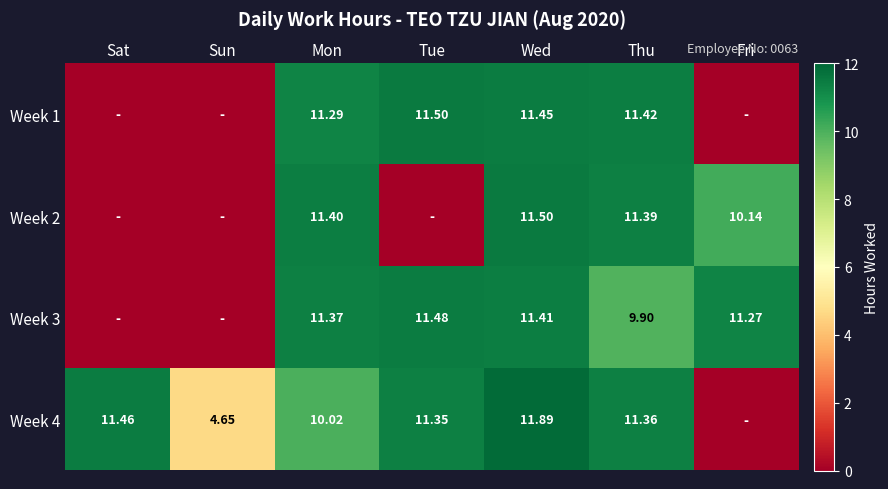

What is the sum of the Week 1 values at Sun and Mon?

11.3